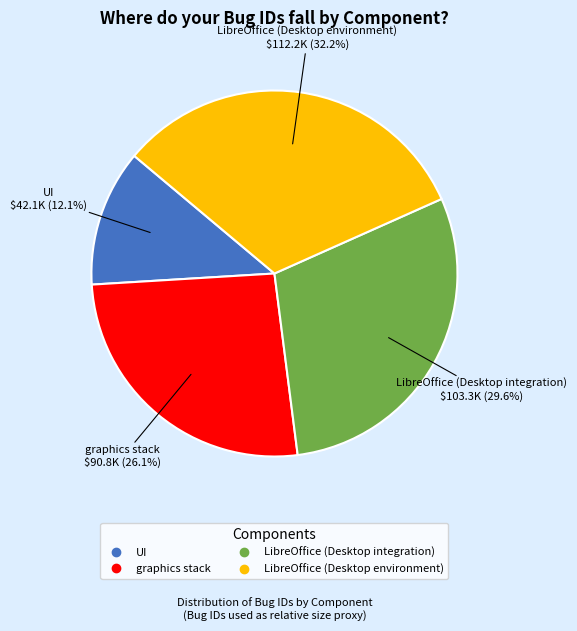

Approximately how many times larger is the value at UI compared to LibreOffice (Desktop integration)?

0.4